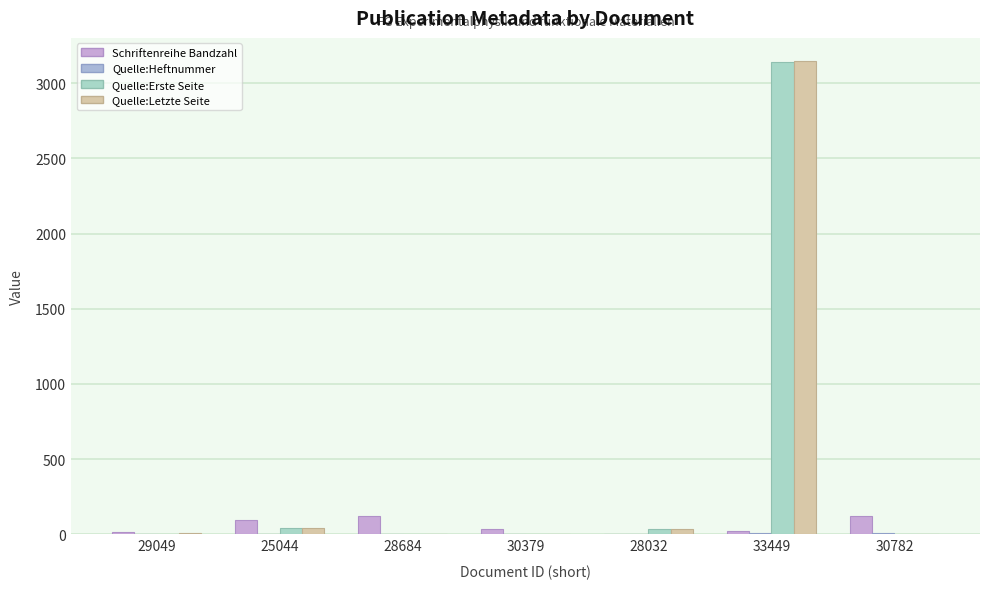

True or false: Schriftenreihe Bandzahl has a value of 0 at 28032.

True